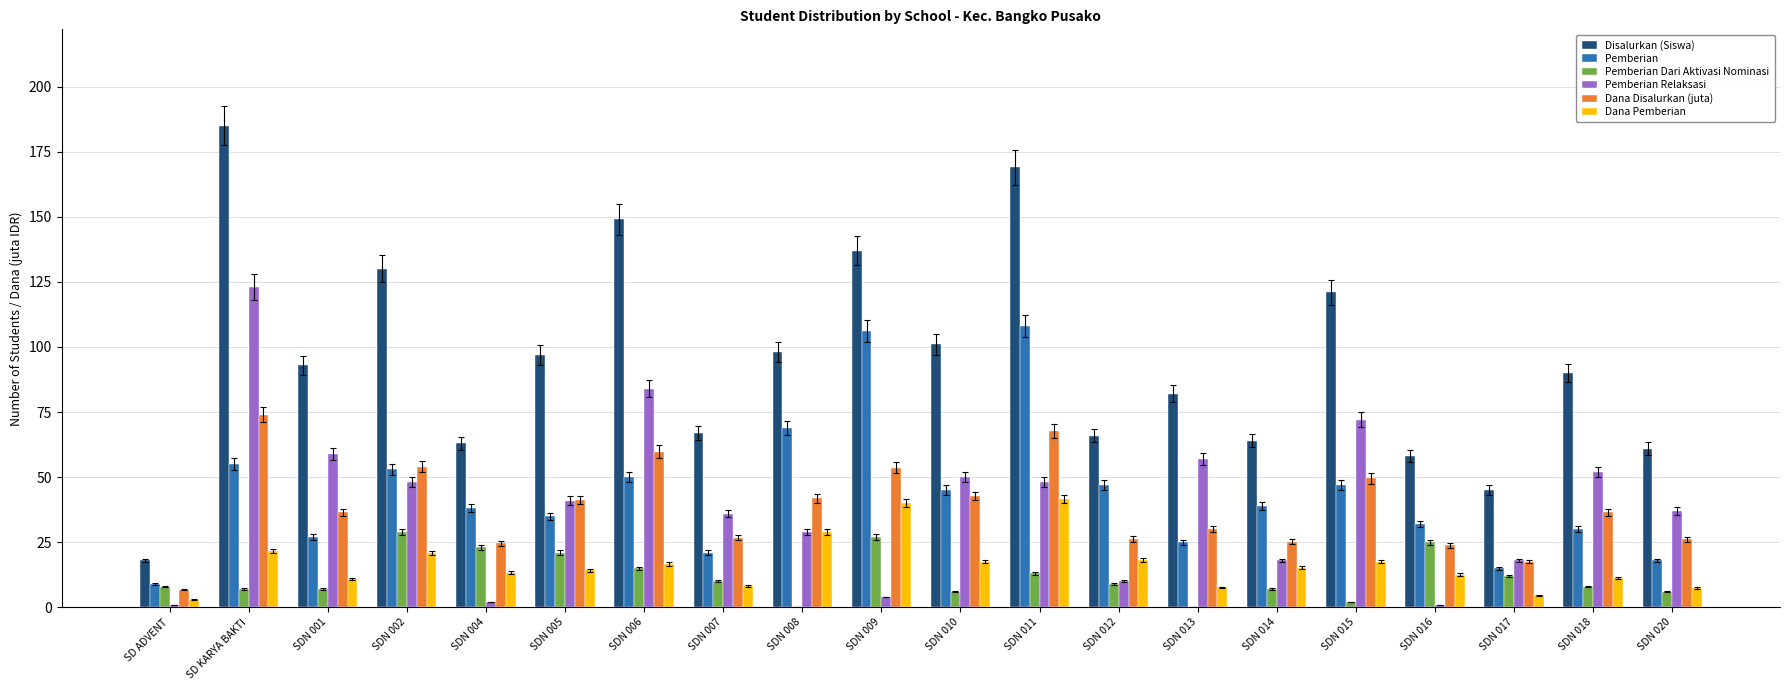

The value of Pemberian at SDN 014 is 18.9. True or false?

False